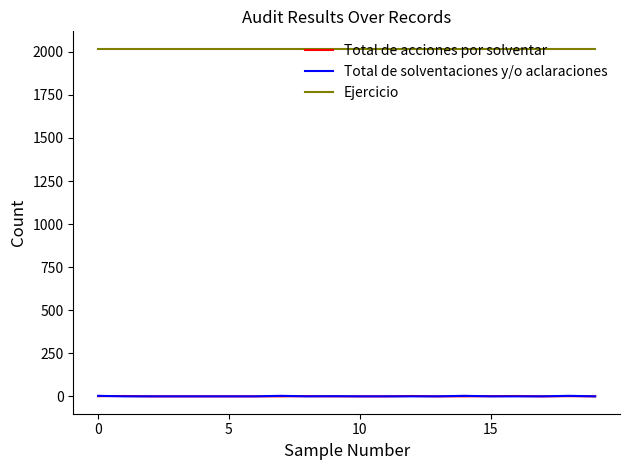

Which series has the largest total across all categories?

Ejercicio